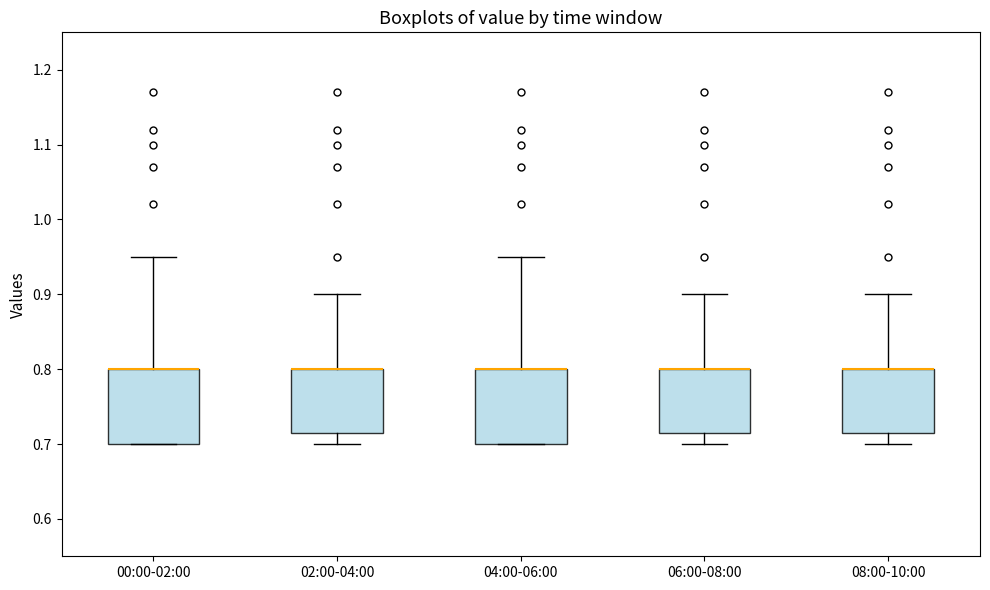

Where is the upper edge of the box for 04:00-06:00 on the y-axis? The values are not printed on the chart, so give them approximately, as read against the axis.

0.80